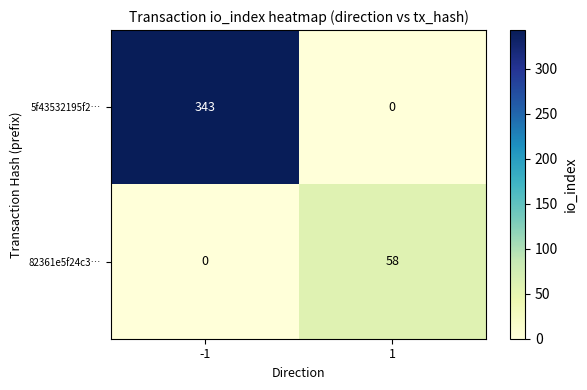

True or false: 5f43532195f2… has a value of 591 at -1.

False